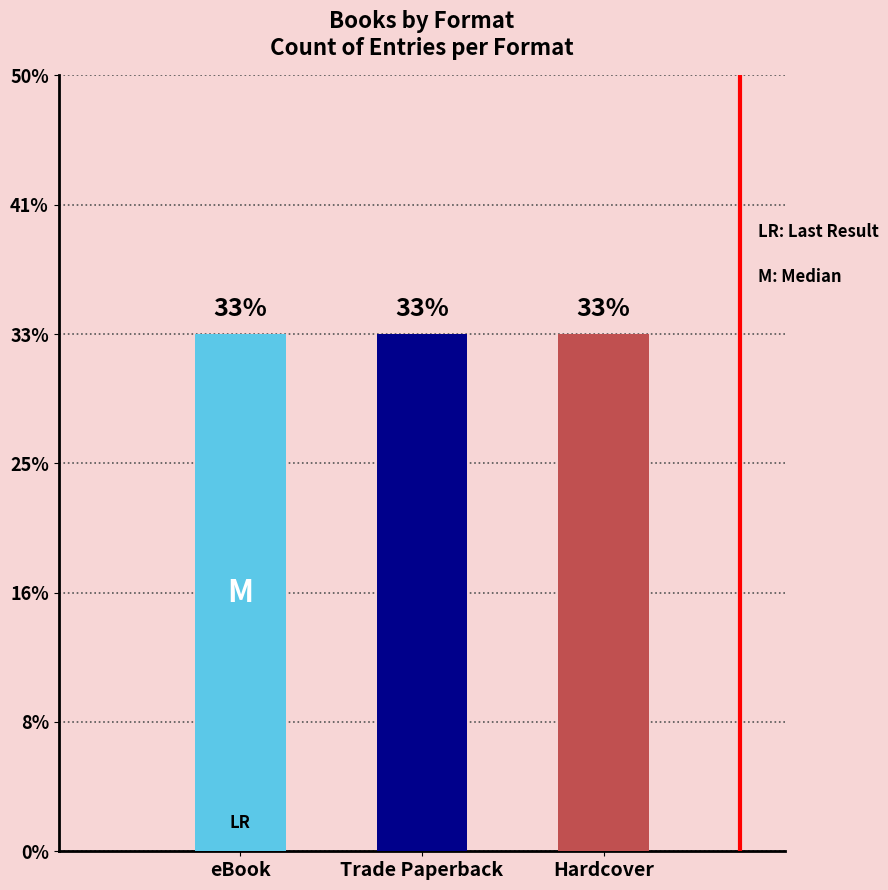

The value at eBook is -1. True or false?

False